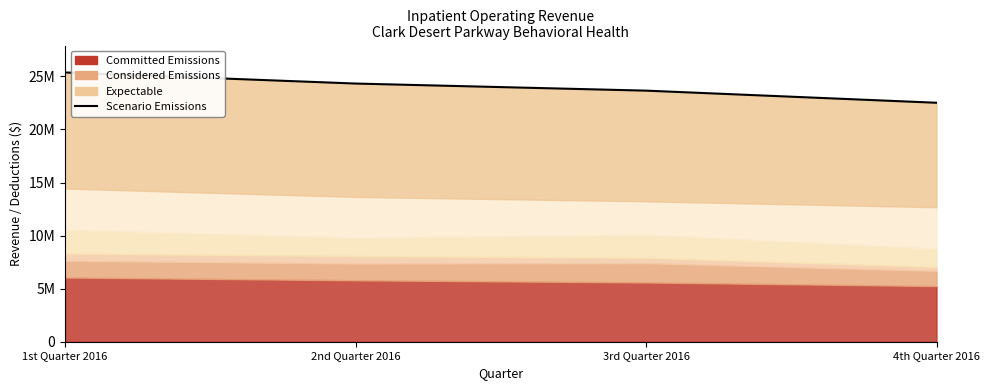

The value at 1st Quarter 2016 is 37216442. True or false?

False